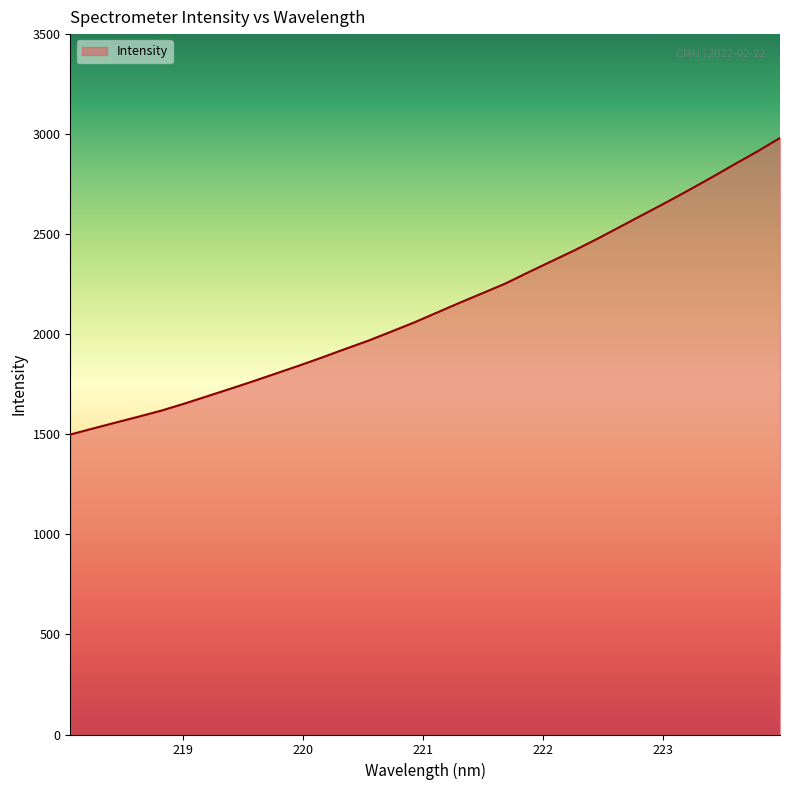

What is the greatest value displayed?

2981.0